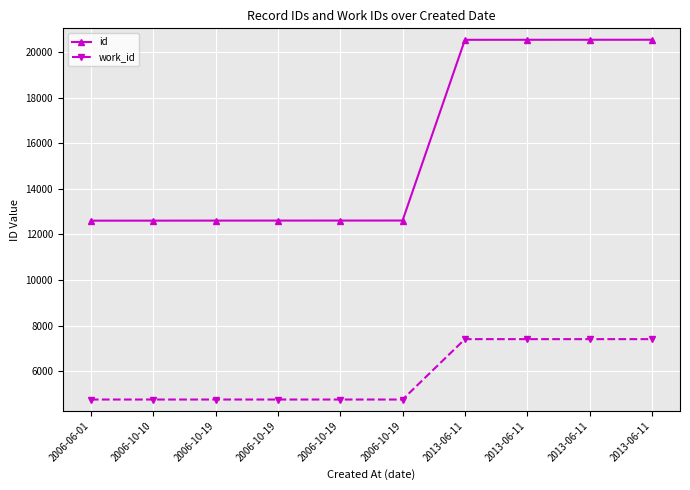

What are all the series names shown in the legend?

id, work_id